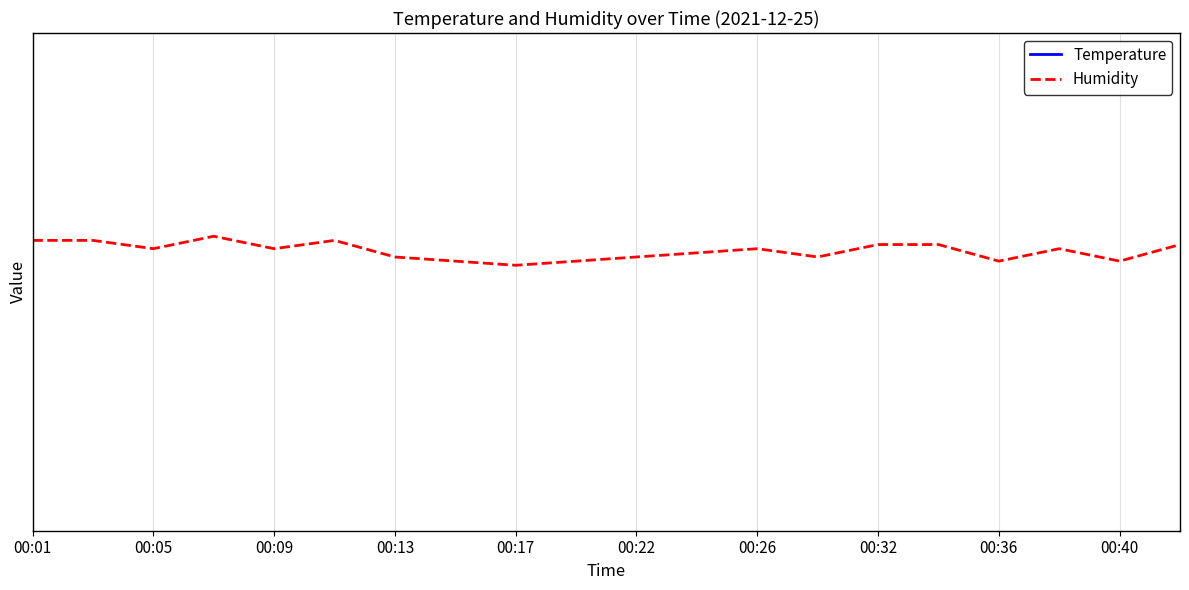

The Temperature series shows 22.1 at 11. True or false?

True